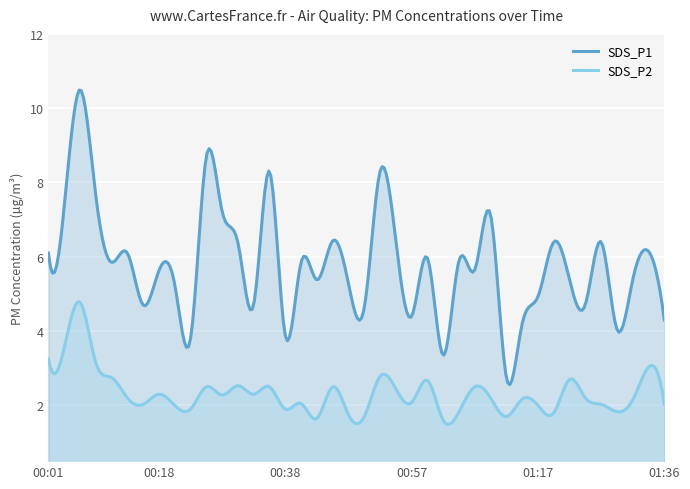

What is the total value across all series at 00:35?

10.8